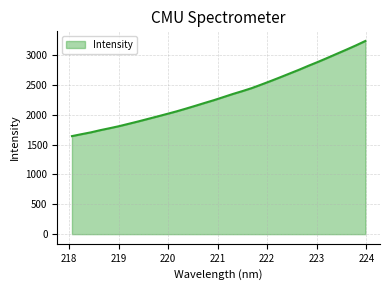

What is the maximum value shown in the chart?

3236.5